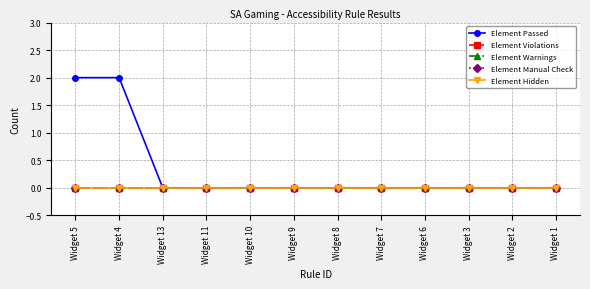

Does the chart have visible grid lines?

Yes